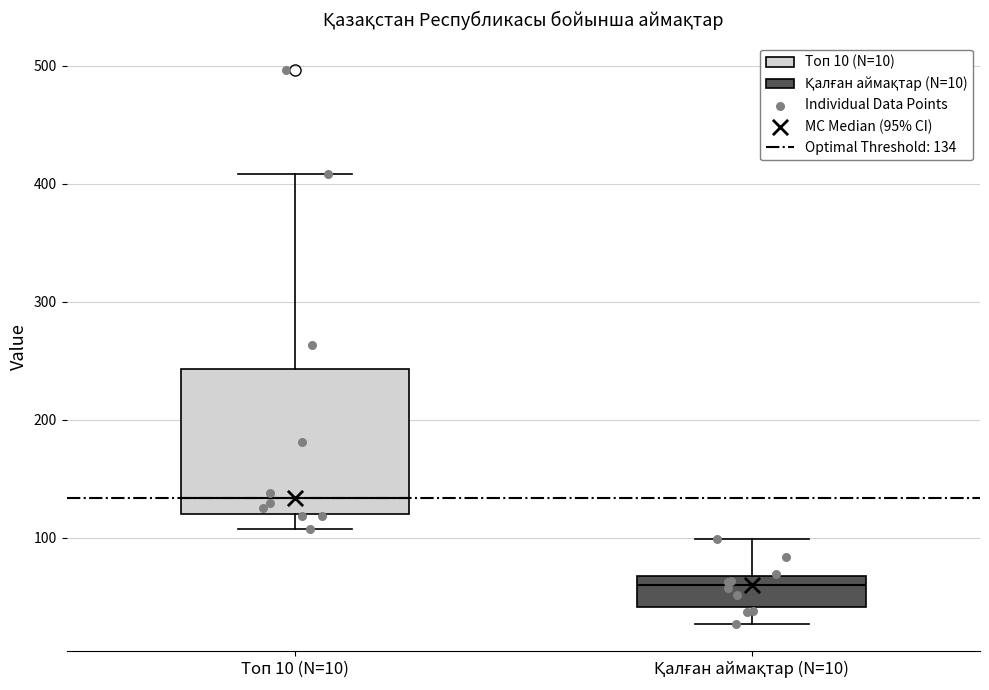

Reading left to right, transcribe this box plot: for each box, give where its median line is, the range the box spans, and where its two whiskers end, as read against the y-axis. The values are not printed on the chart, so give them approximately, as read against the axis.

Топ 10 (N=10): median 130, box 120 to 240, whiskers 110 to 410
Қалған аймақтар (N=10): median 60, box 40 to 70, whiskers 30 to 100